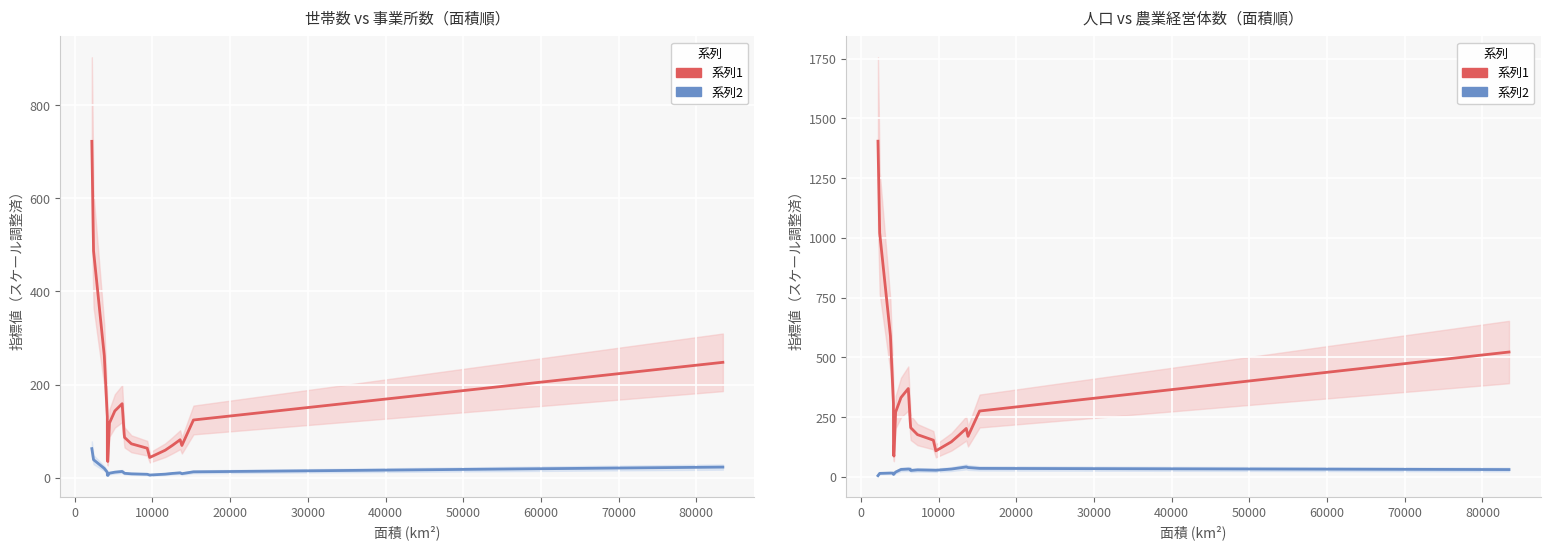

What is the difference between the highest and lowest values at 0?

240.2